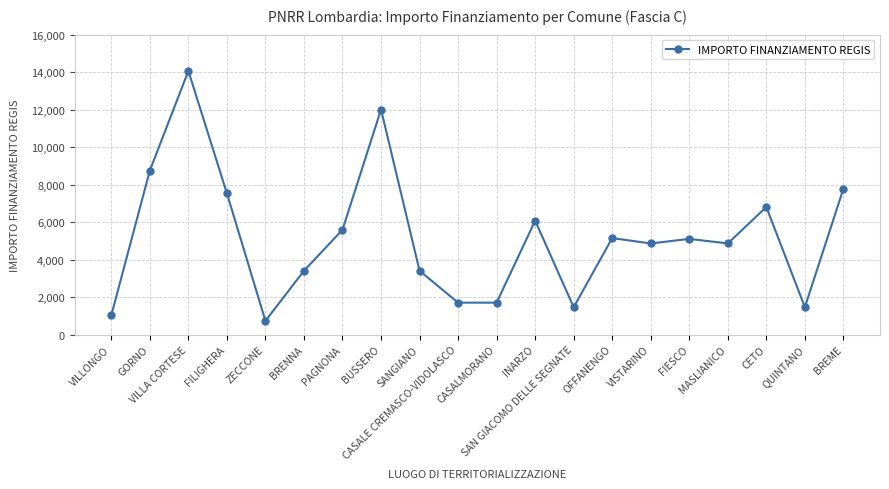

What is the difference between the values at QUINTANO and FIESCO?

3645